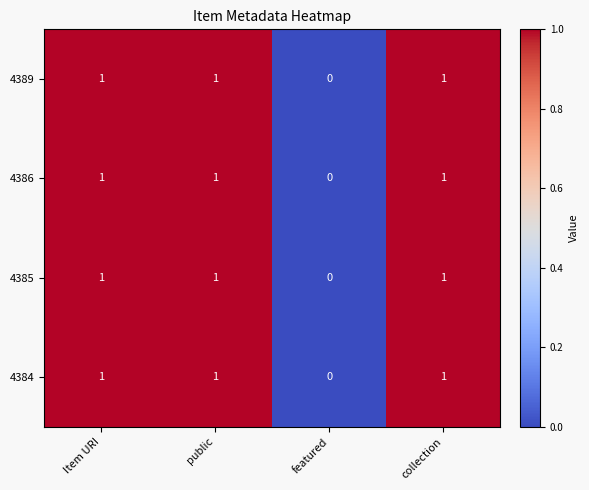

Which label corresponds to the smallest value in the chart?

featured